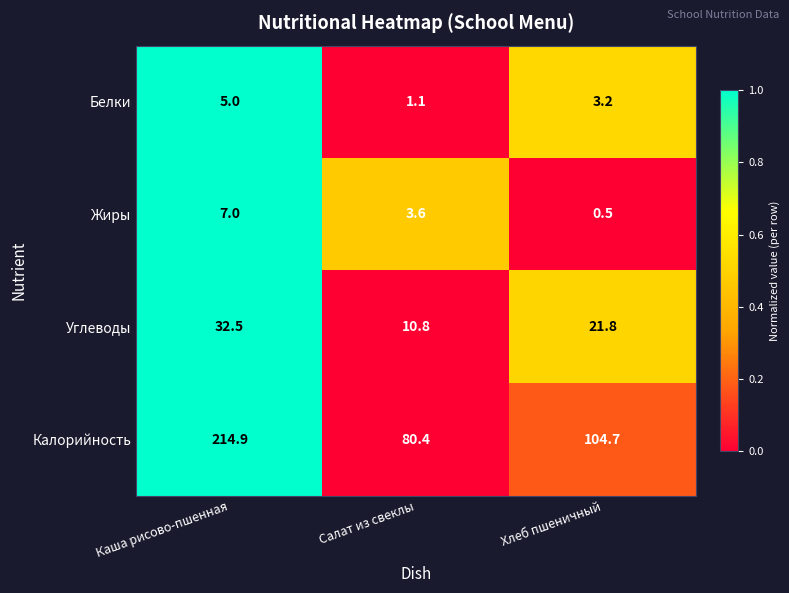

Reading left to right, what are all the values shown in this chart?

Белки: 5.0	1.1	3.2
Жиры: 7.0	3.6	0.5
Углеводы: 32.5	10.8	21.8
Калорийность: 214.9	80.4	104.7